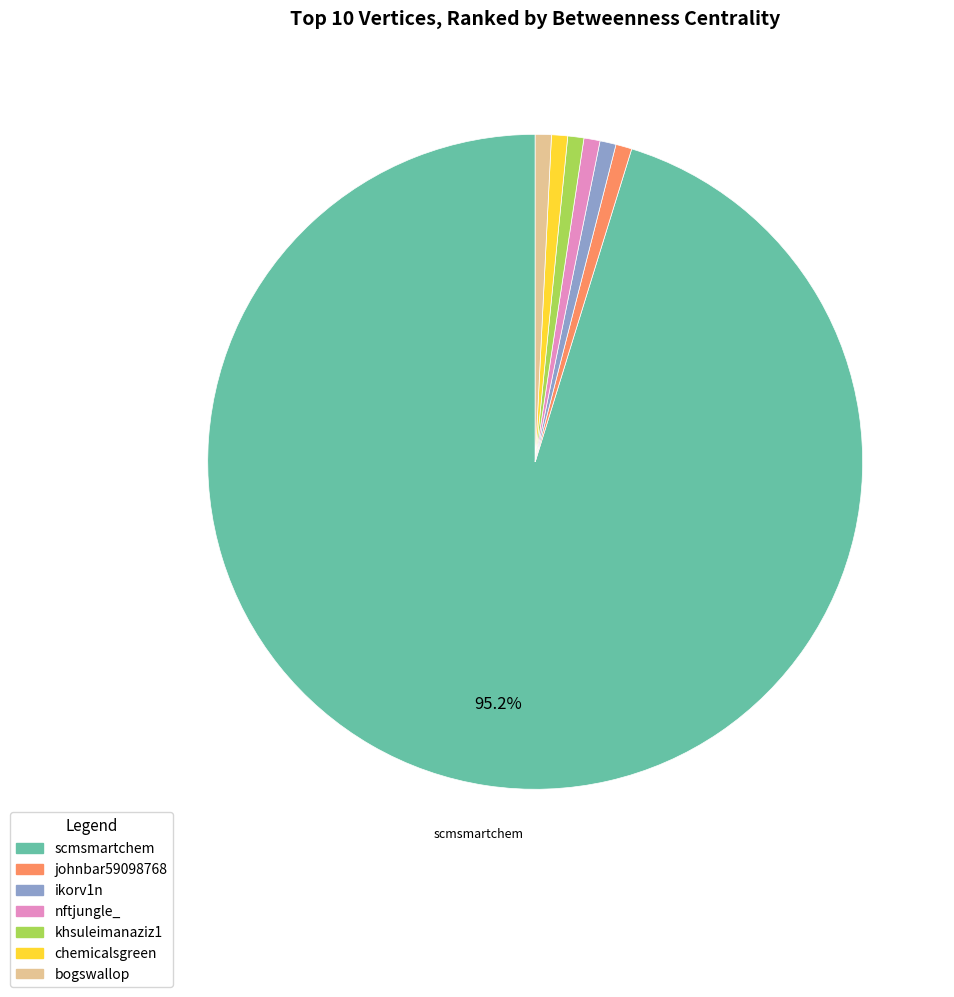

Which has a higher value, khsuleimanaziz1 or scmsmartchem?

scmsmartchem